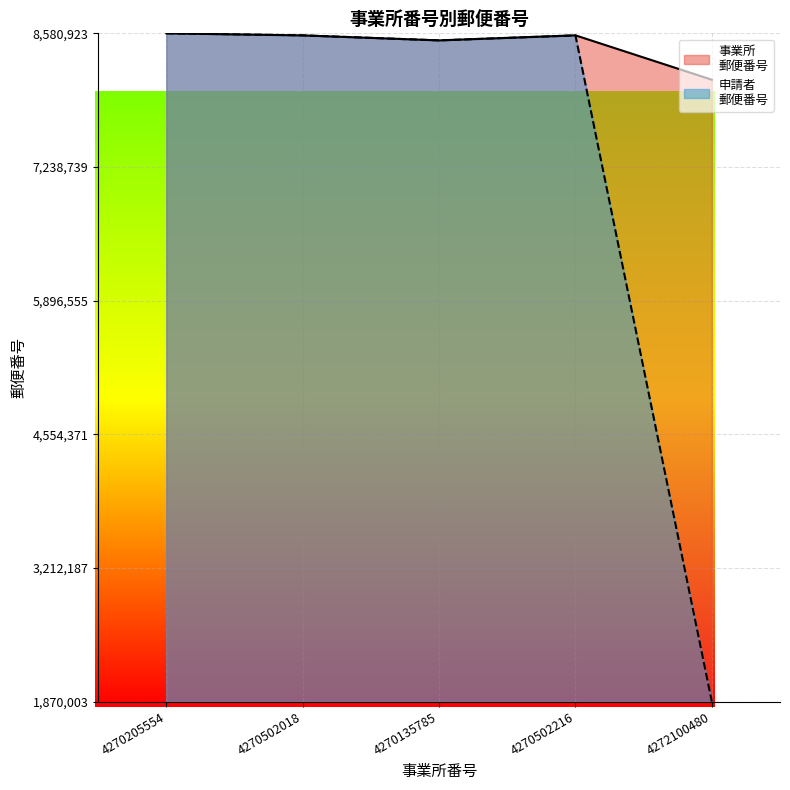

Which series has the largest total across all categories?

事業所
郵便番号